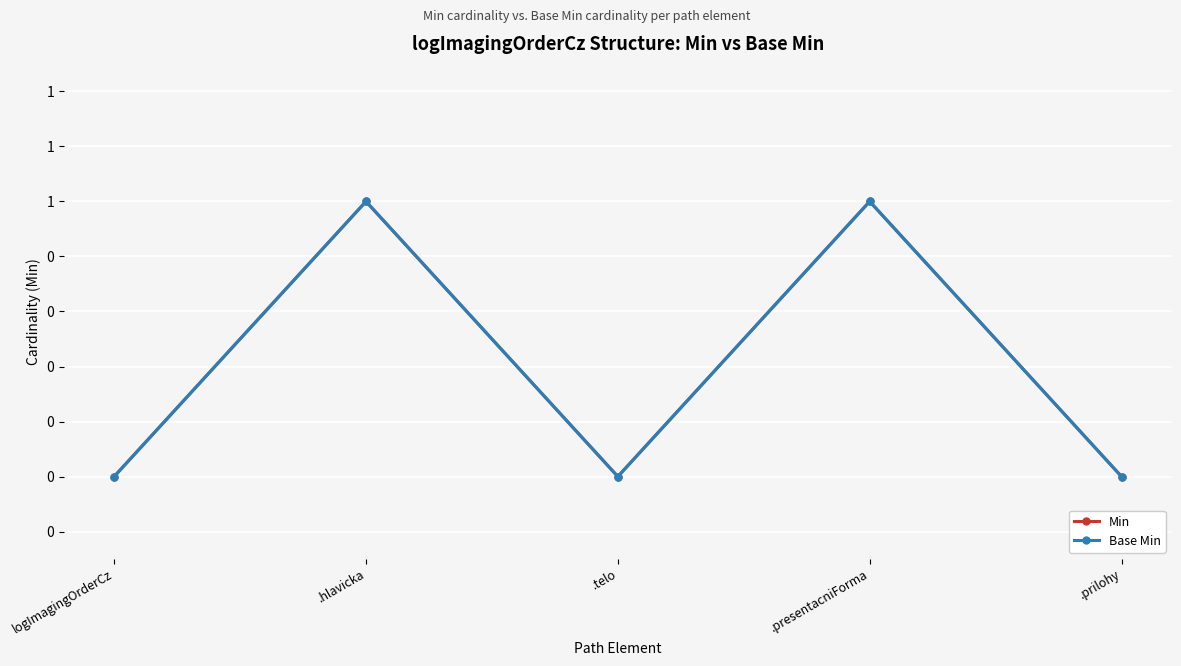

Is this an area chart (filled region under the line)?

No